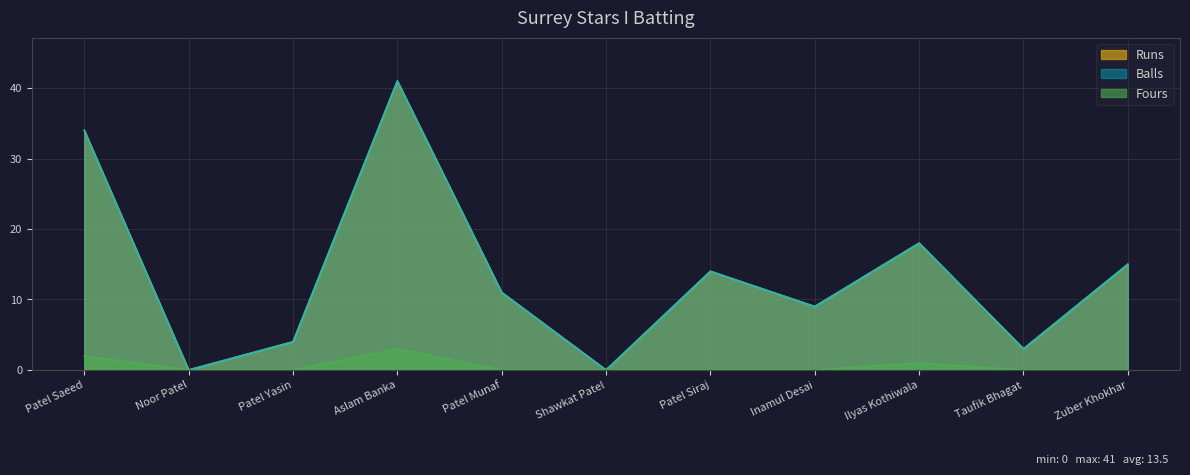

Between Inamul Desai and Aslam Banka, which is larger?

Aslam Banka